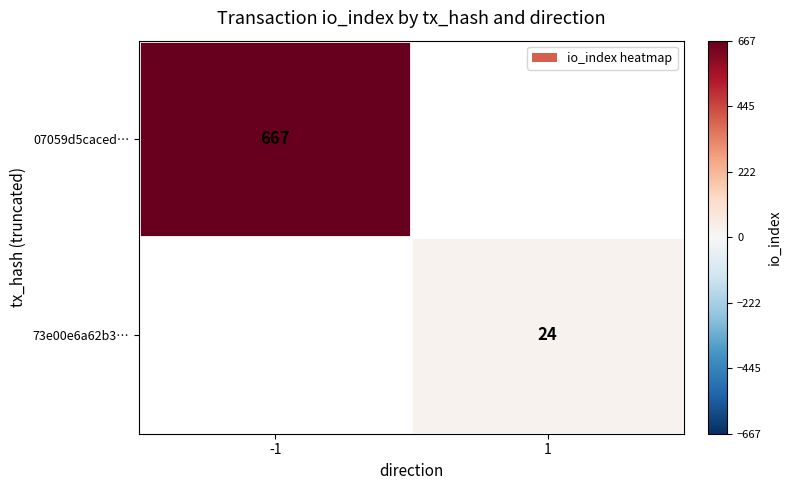

True or false: 73e00e6a62b3… has a value of 24 at 1.

True